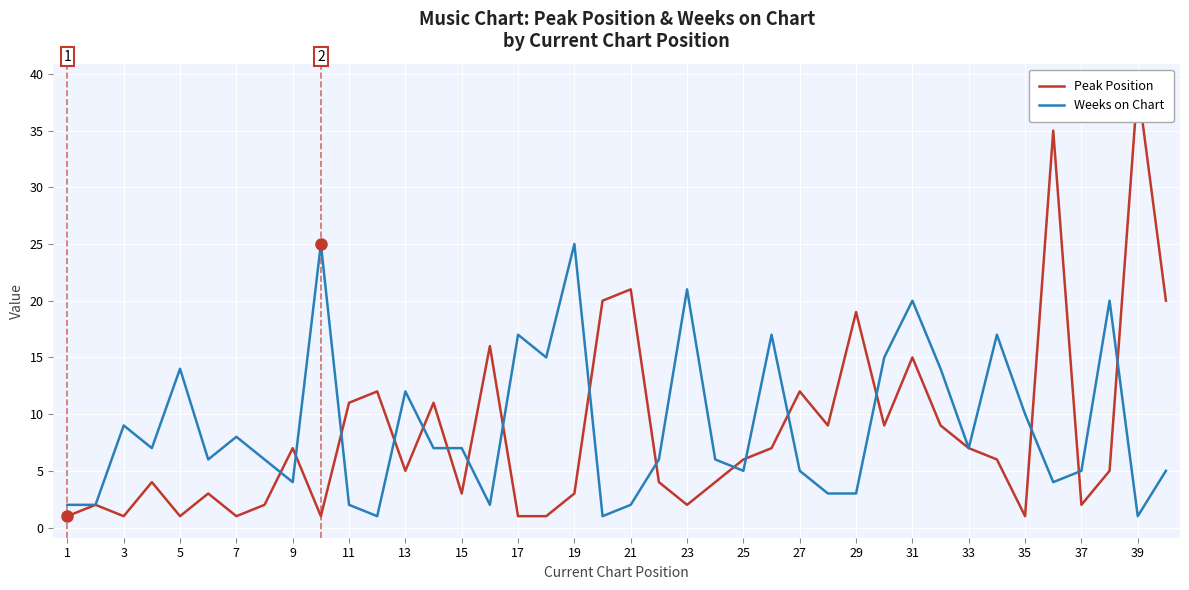

How many times do Weeks on Chart and Peak Position cross each other?

17